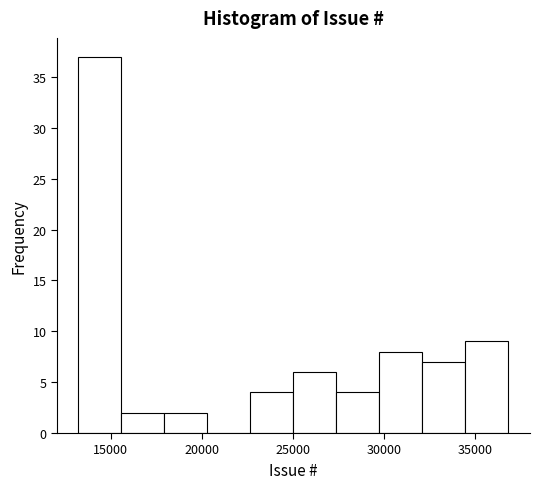

What is the height of the bar covering 25000 to 27500 on the x-axis? Neither the bar edges nor the heights are printed on the chart, so give them approximately, as read against the axes.

6